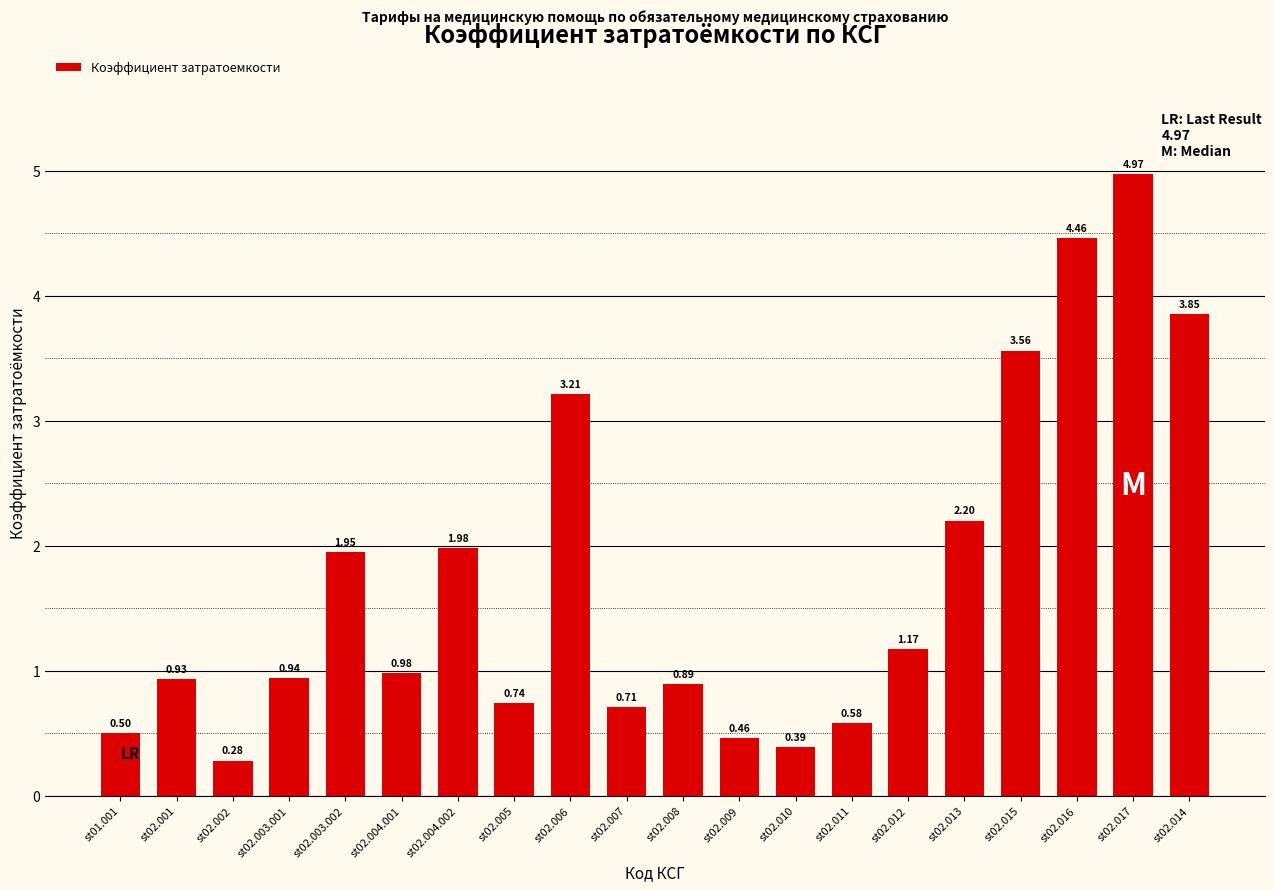

Which category has the lowest value across all series?

st02.002